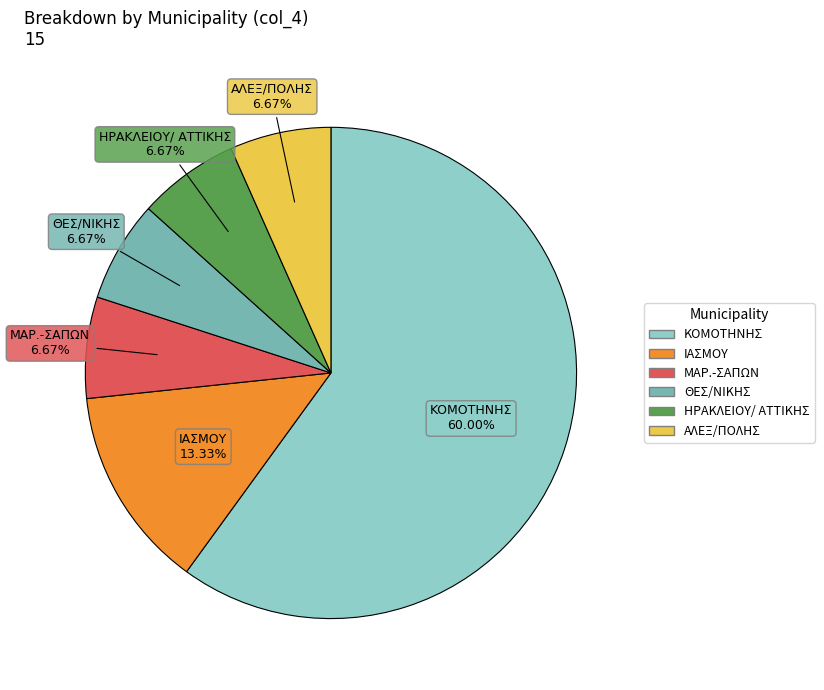

Approximately how many times larger is the value at ΜΑΡ.-ΣΑΠΩΝ compared to ΙΑΣΜΟΥ?

0.5